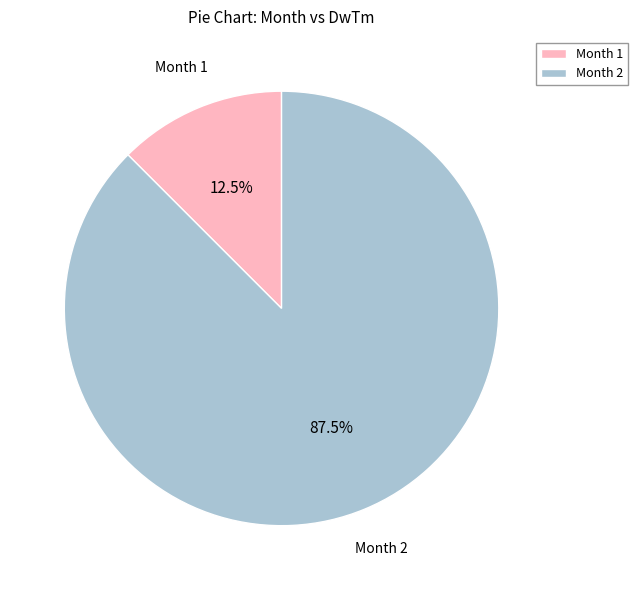

Which category has the biggest portion of the pie?

Month 2